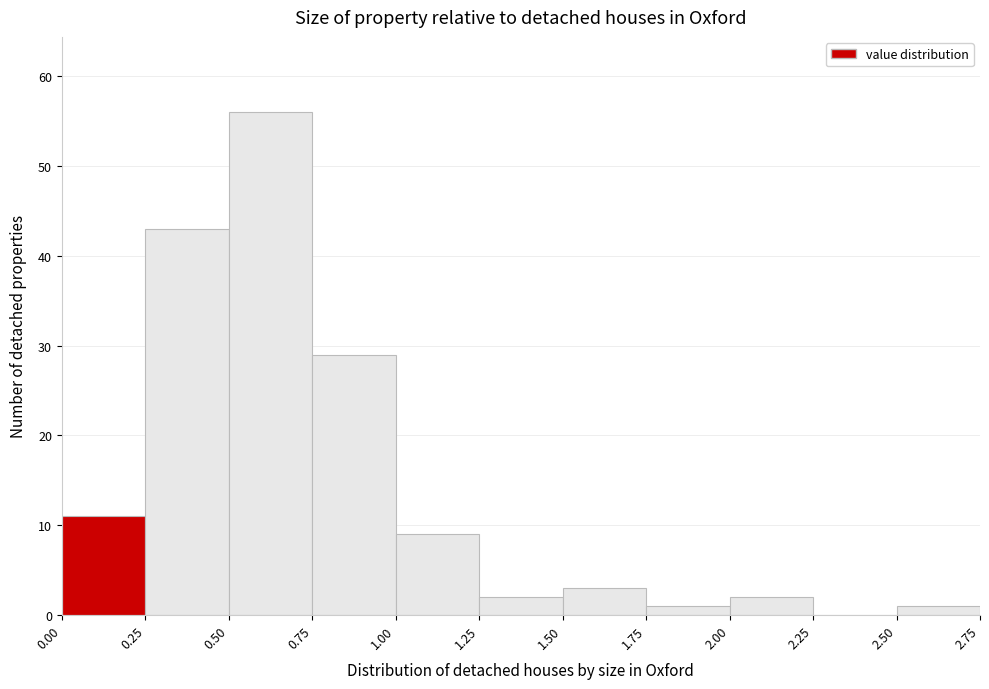

What is the height of the bar covering 1.75 to 2.00 on the x-axis? The values are not printed on the chart, so give them approximately, as read against the axis.

1